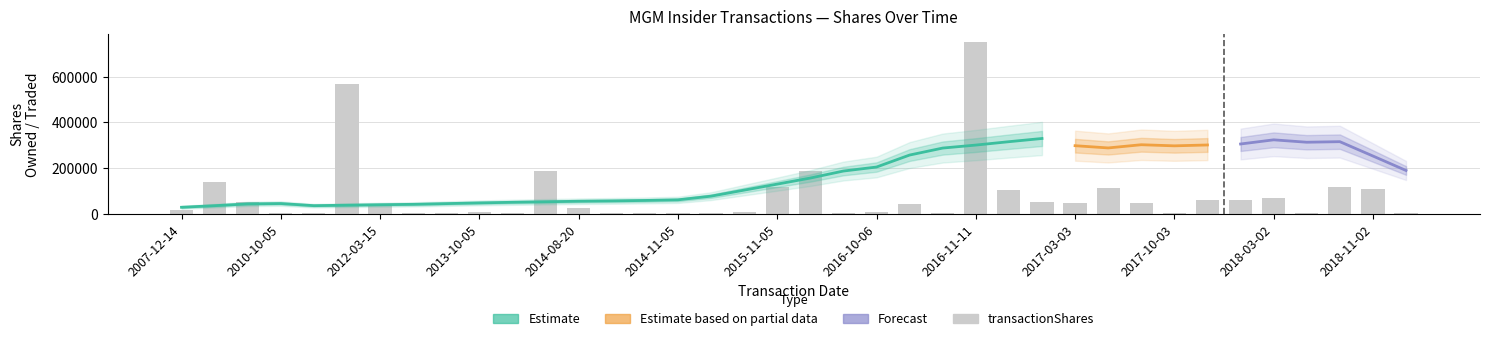

The chart shows a value of 118408 at 35. True or false?

True